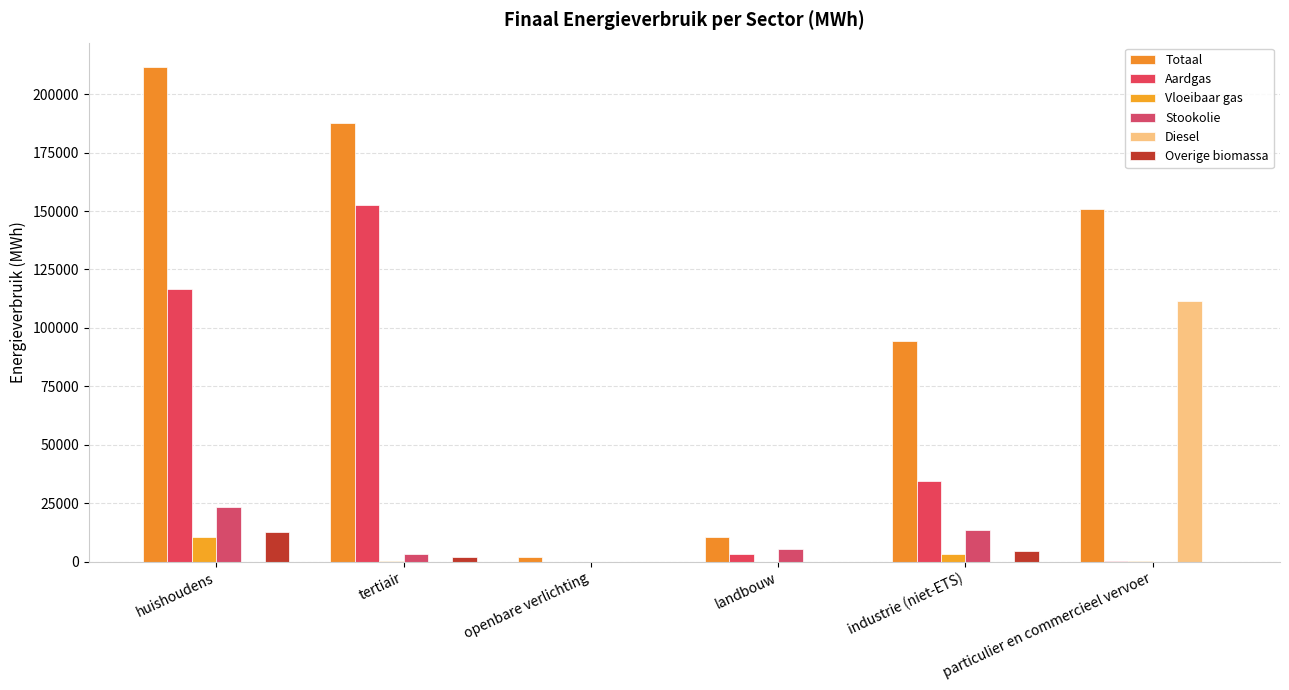

At which label is Stookolie closest to 11648?

industrie (niet-ETS)